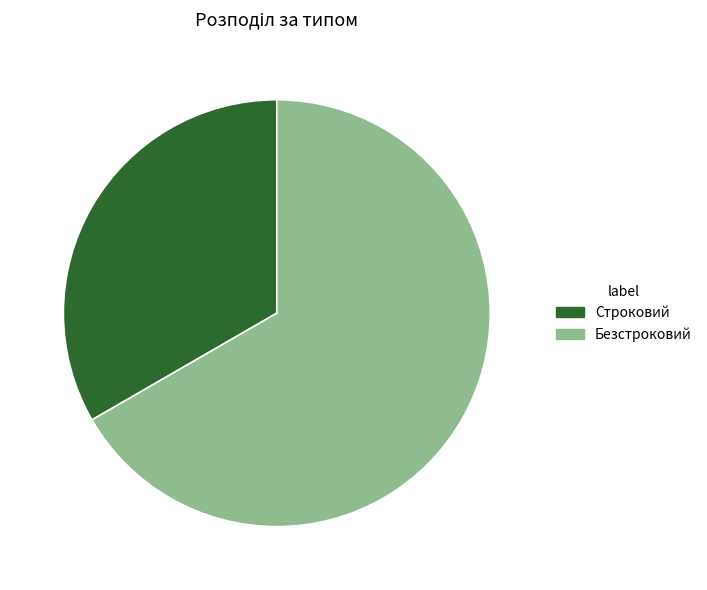

Which slice is the smallest?

Строковий